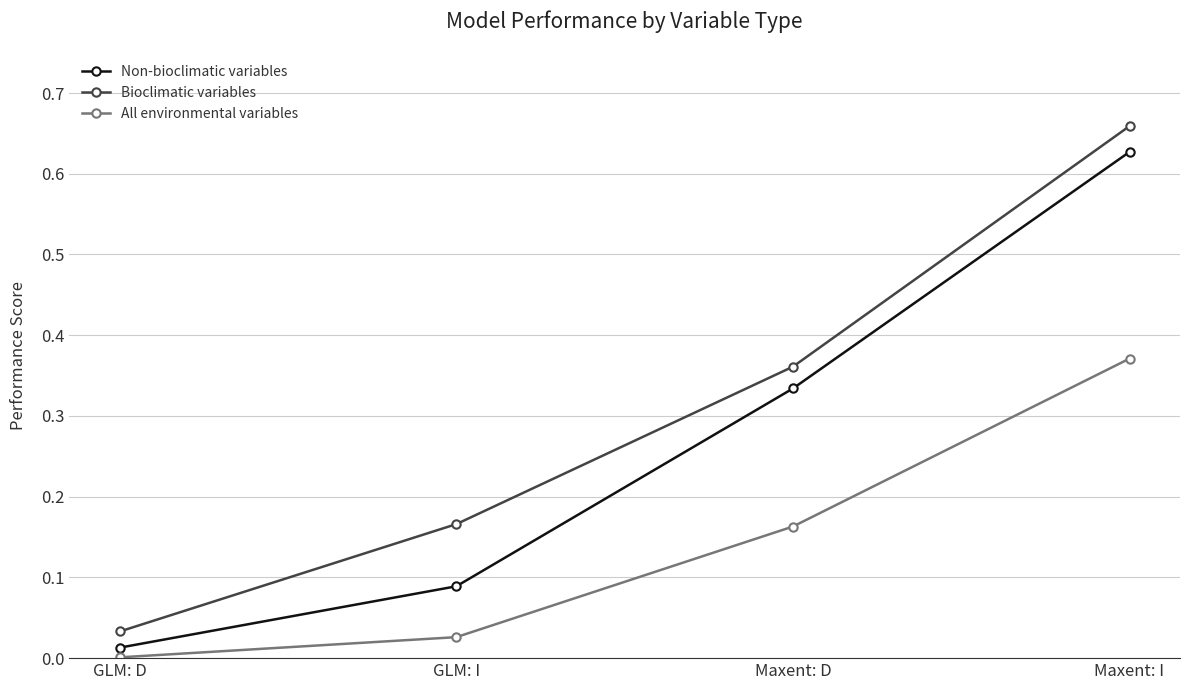

True or false: Non-bioclimatic variables and All environmental variables intersect in this chart.

False